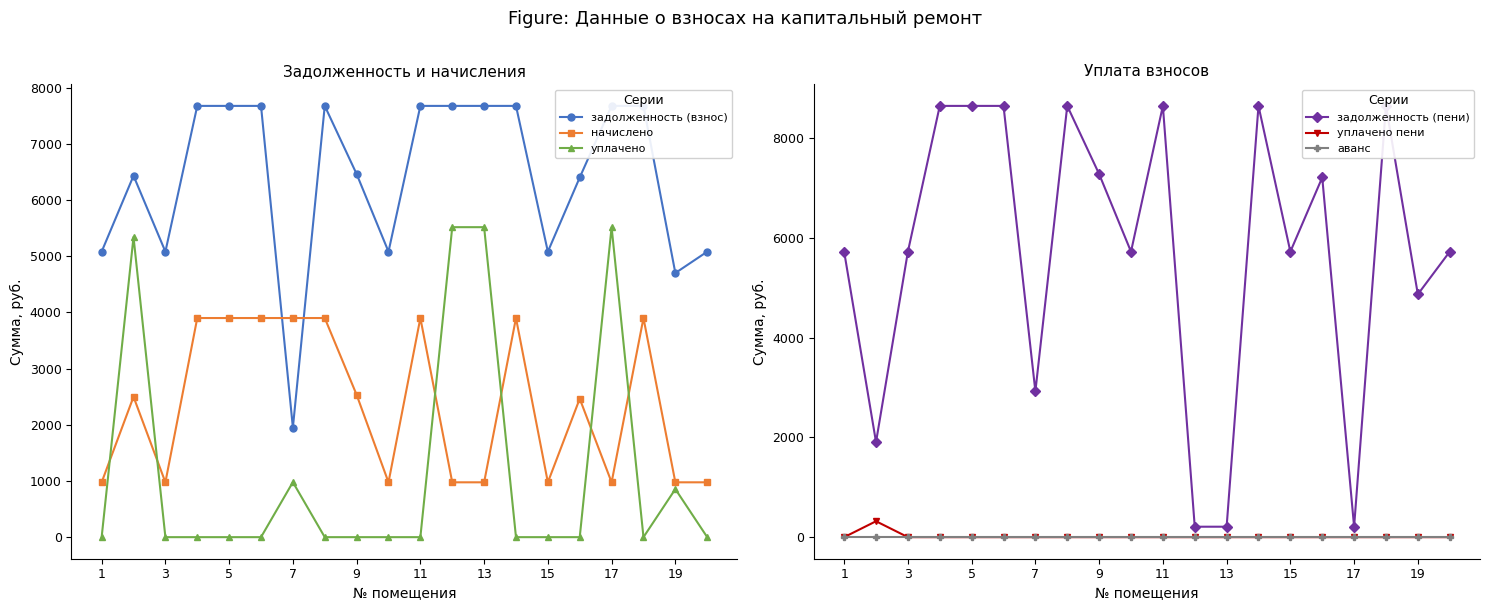

What is the maximum value for уплачено пени?

319.5